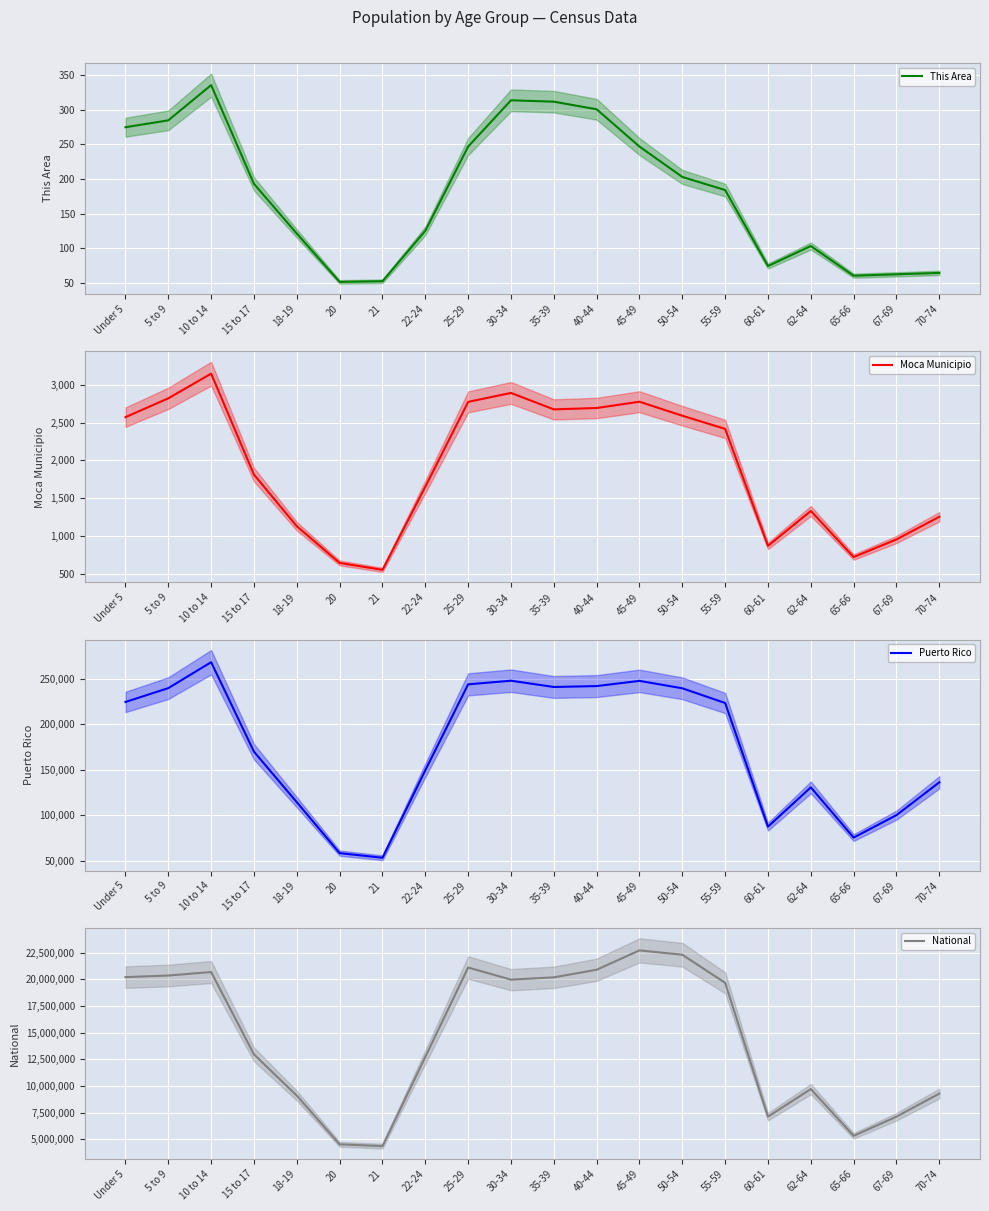

What position from the right is 5 to 9?

19